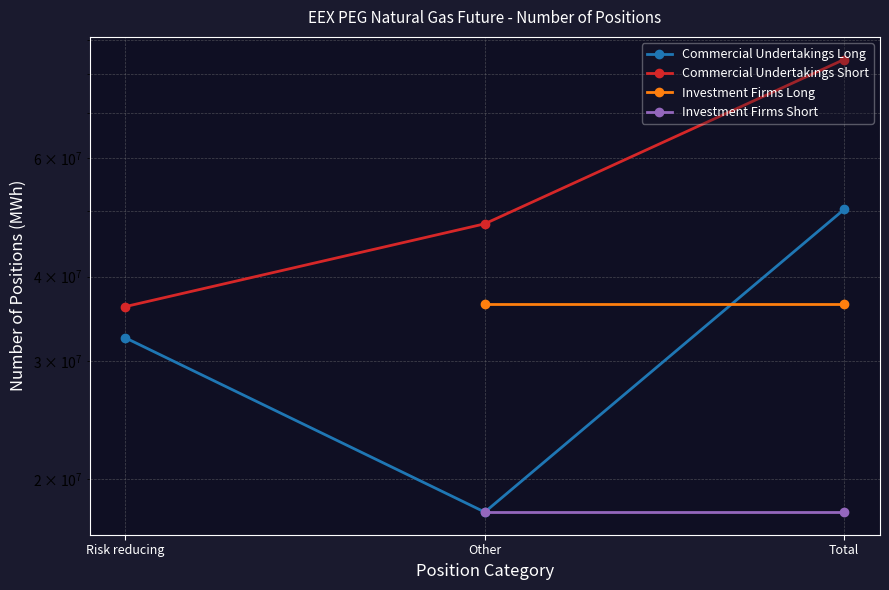

What is the label of the 3rd point from the left?

Total